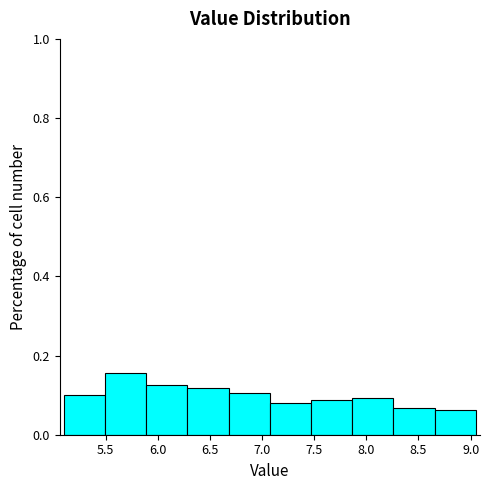

Over which range of the x-axis is the bar tallest?

5.495 to 5.890